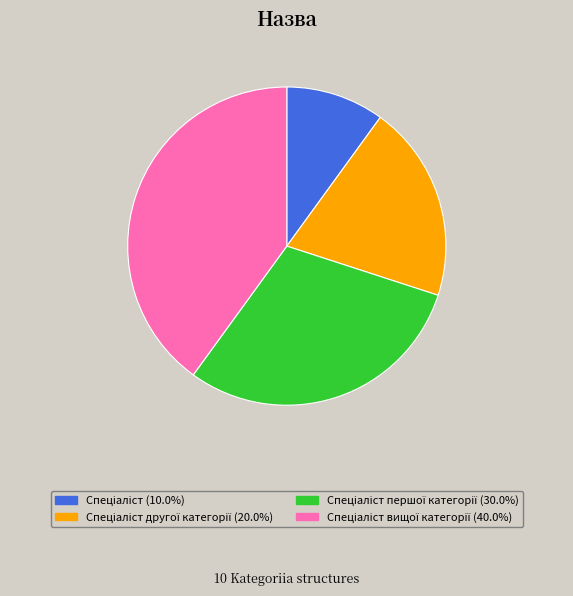

Is there a majority slice in this chart?

No